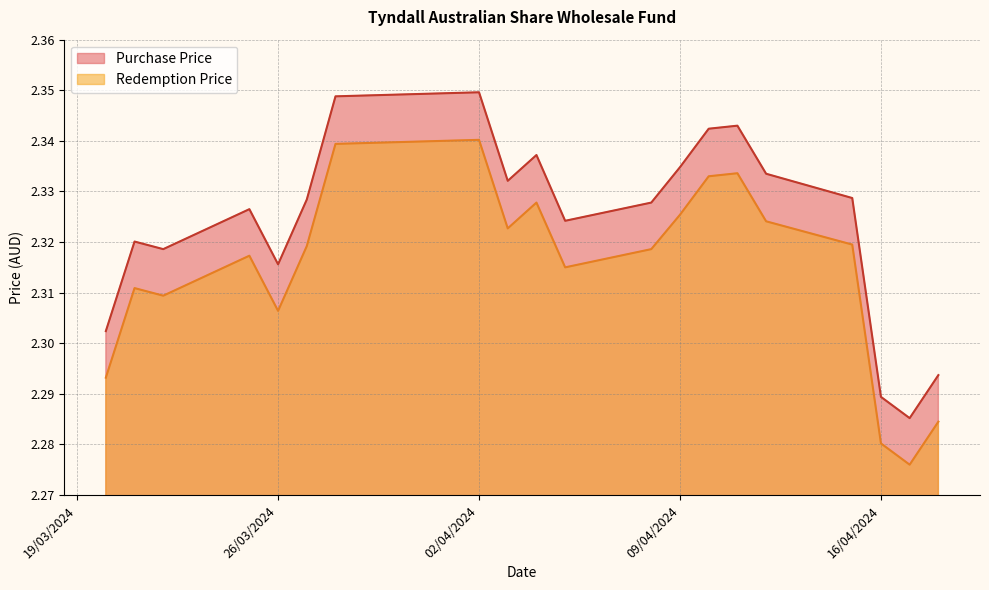

What is the maximum value shown in the chart?

2.3